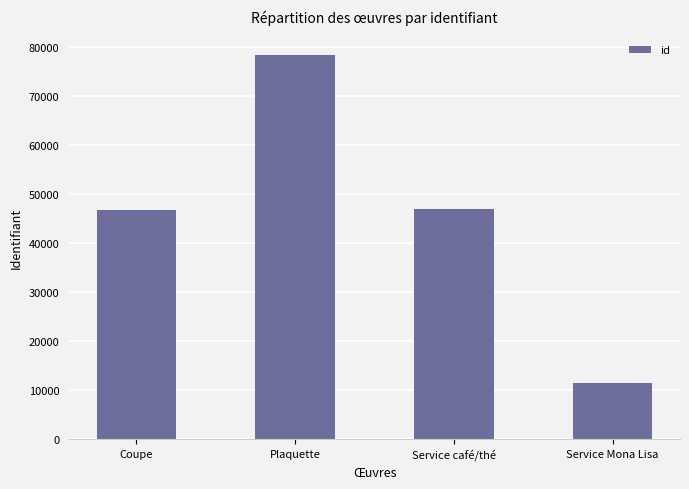

Read the value at Service Mona Lisa, to the nearest 50.

11350